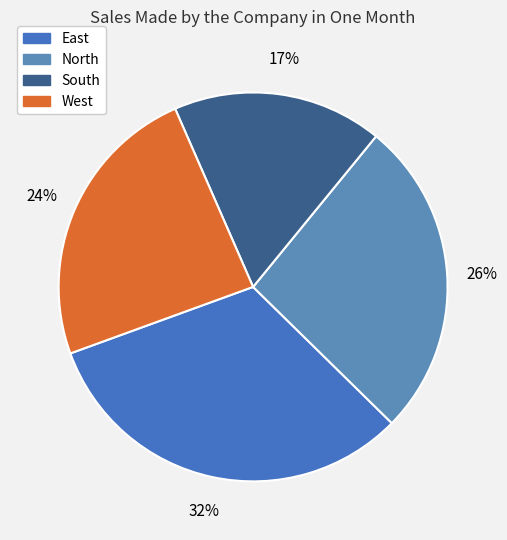

Is it true that North is 15% of the pie?

False